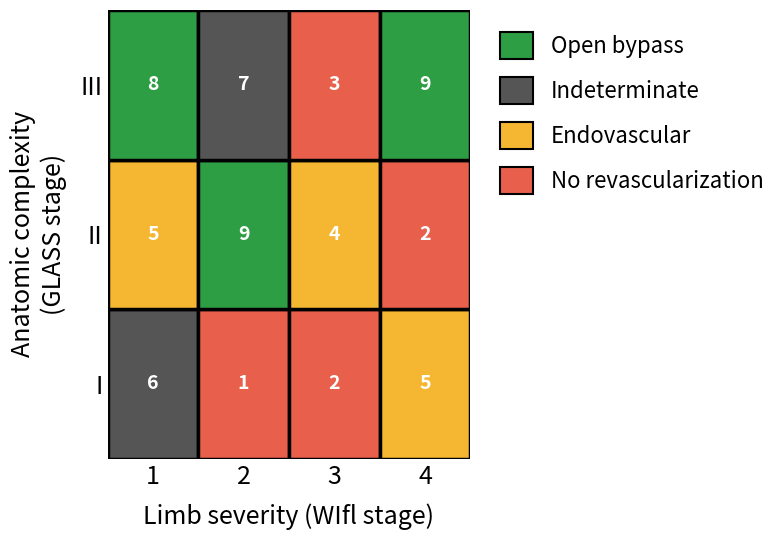

Which category has the lowest value in the 1 series?

1